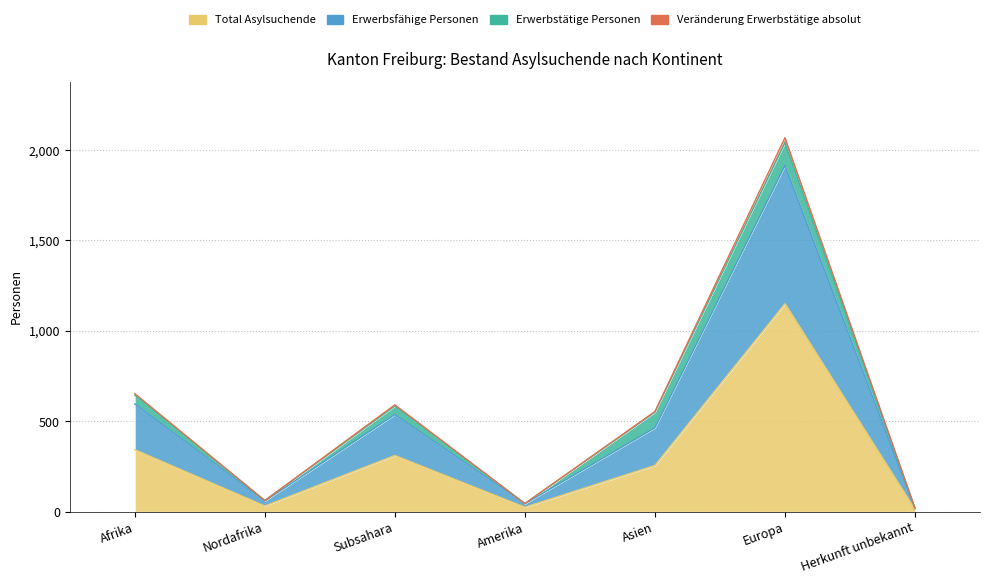

What is the label of the 4th point from the left?

Amerika